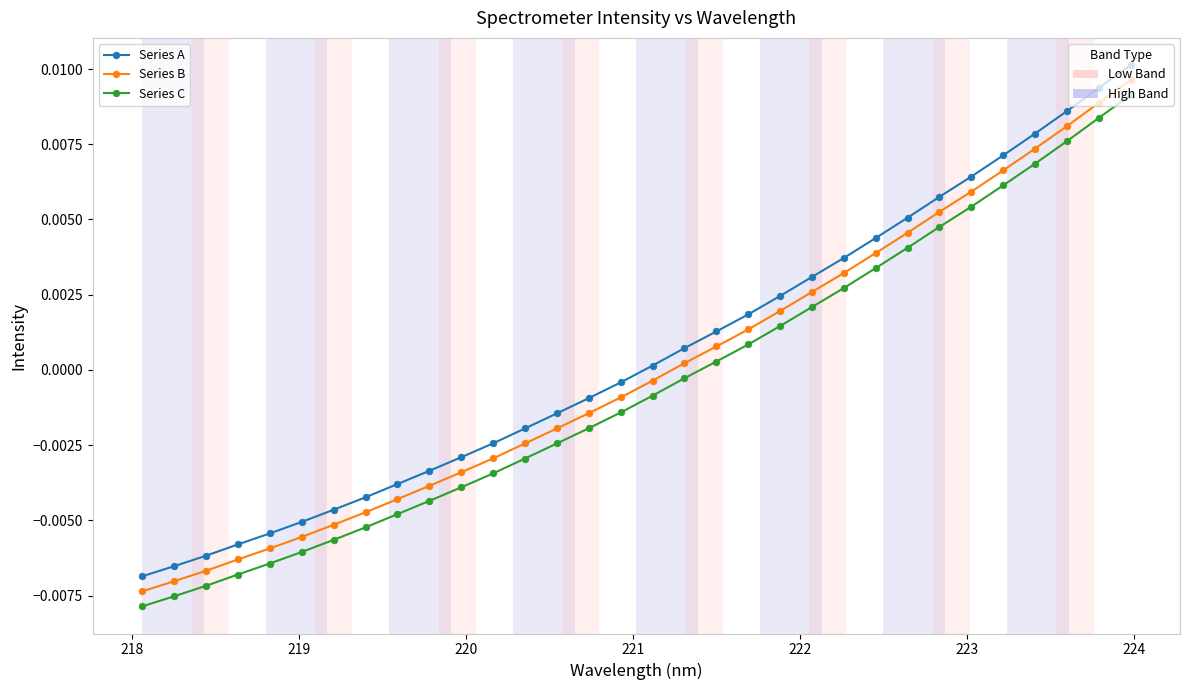

Is this an area chart (filled region under the line)?

No